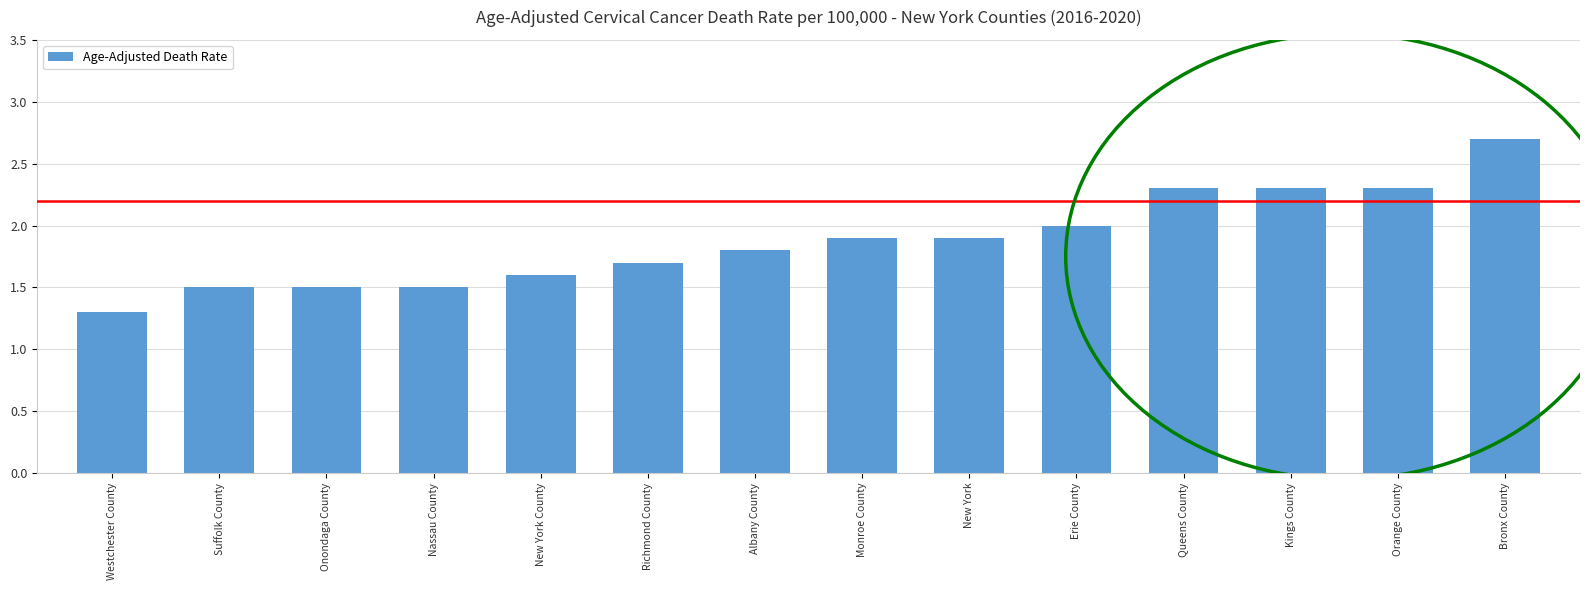

What is the difference between the maximum and minimum values?

1.4